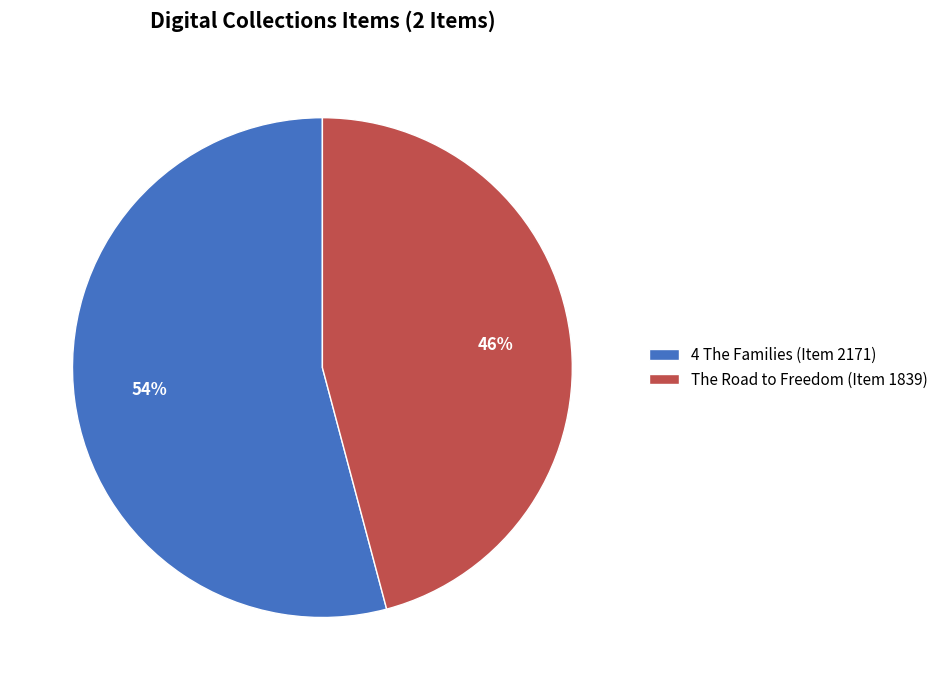

Is it true that 4 The Families (Item 2171) is 68% of the pie?

False